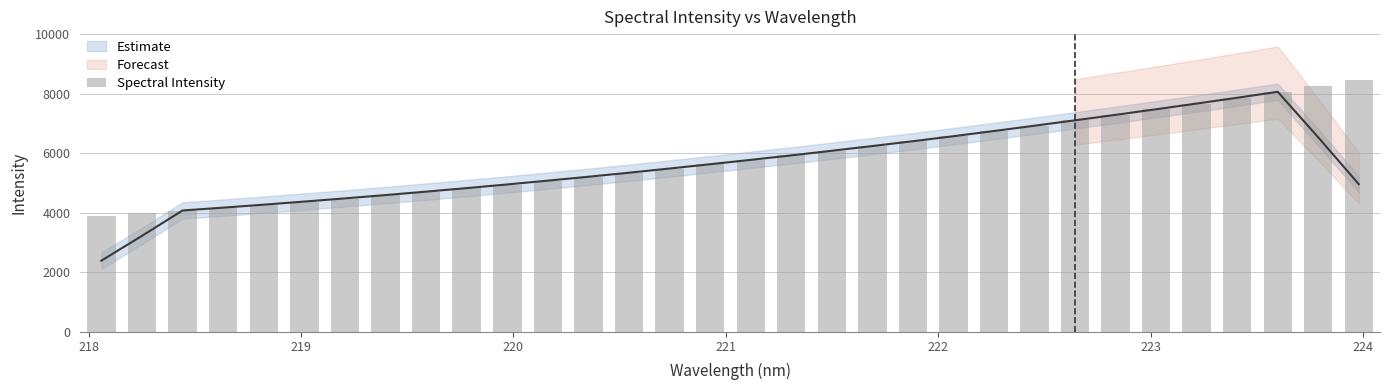

Count the number of values greater than 5777.

16